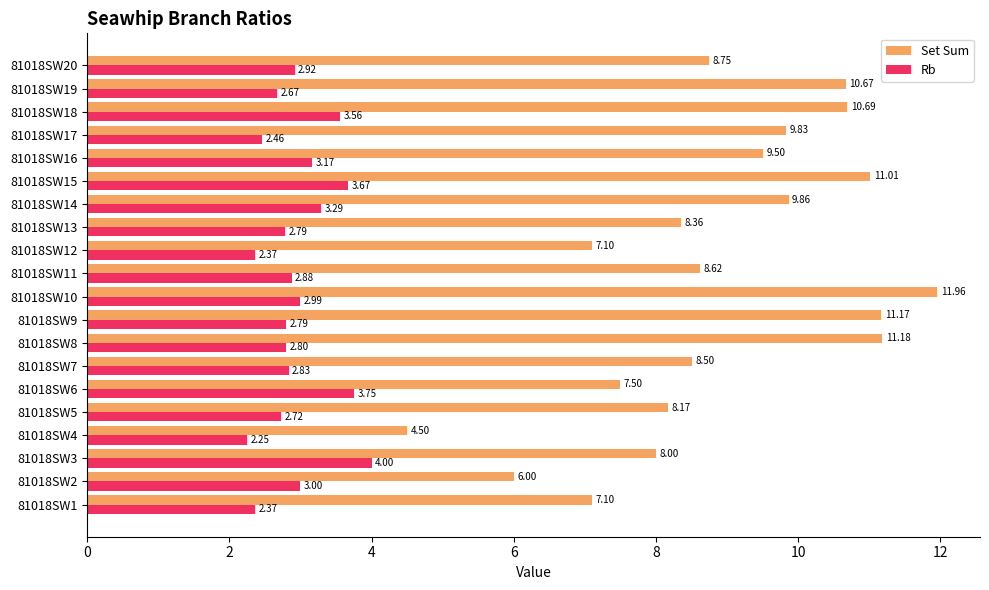

What is the average value of the Set Sum series?

8.9